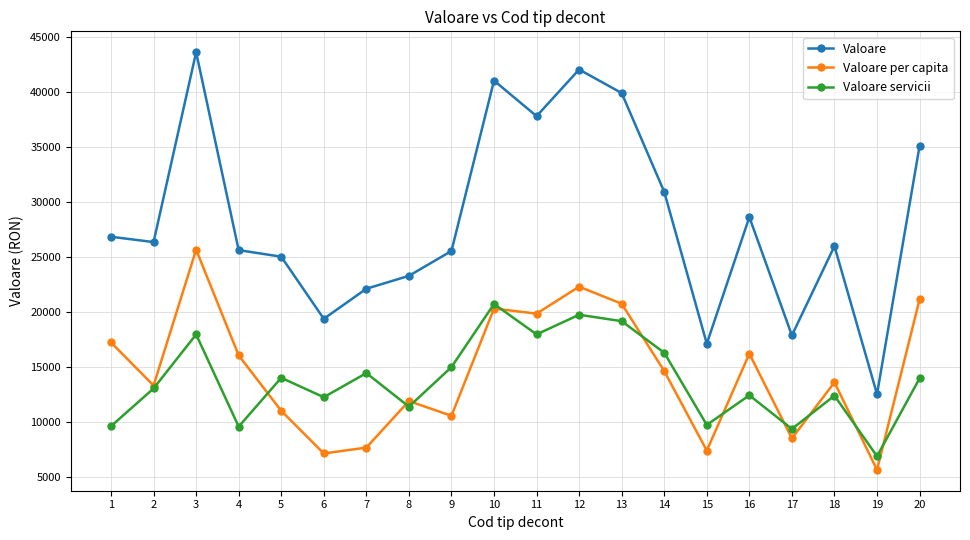

True or false: Valoare servicii has more than 1 points higher than both neighbors.

True